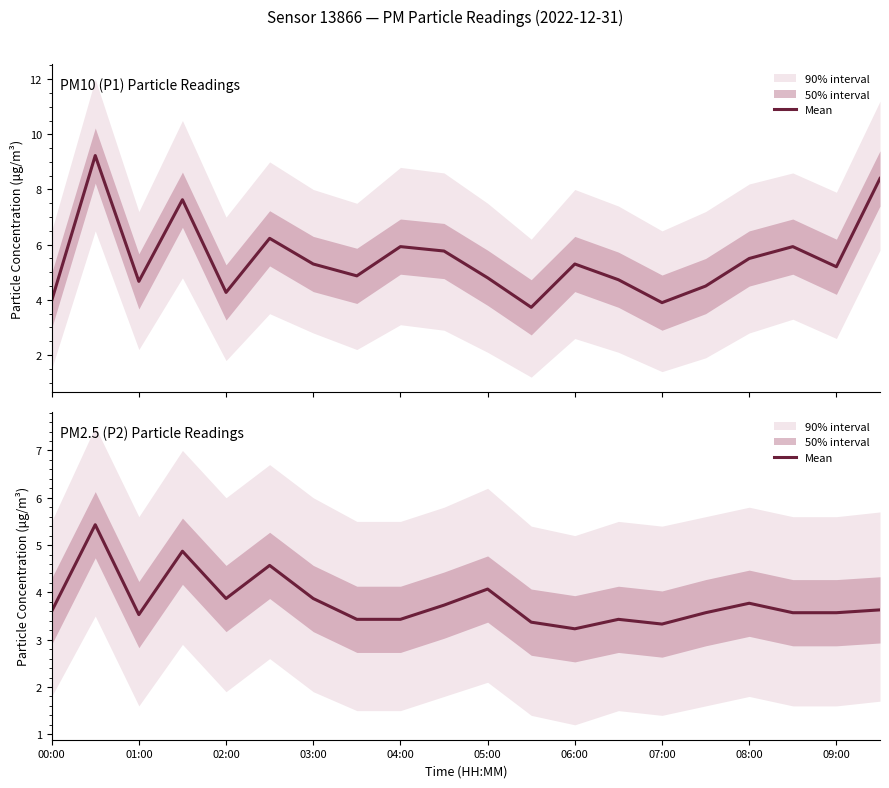

True or false: the data shows 3.3 at 07:00.

True